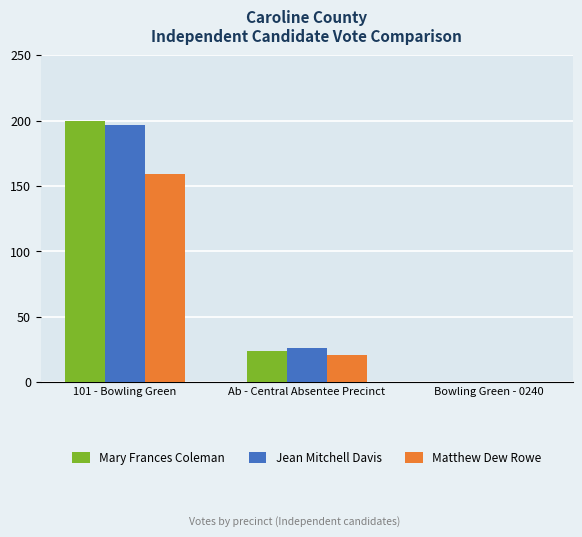

What is the sum of all Jean Mitchell Davis values?

223